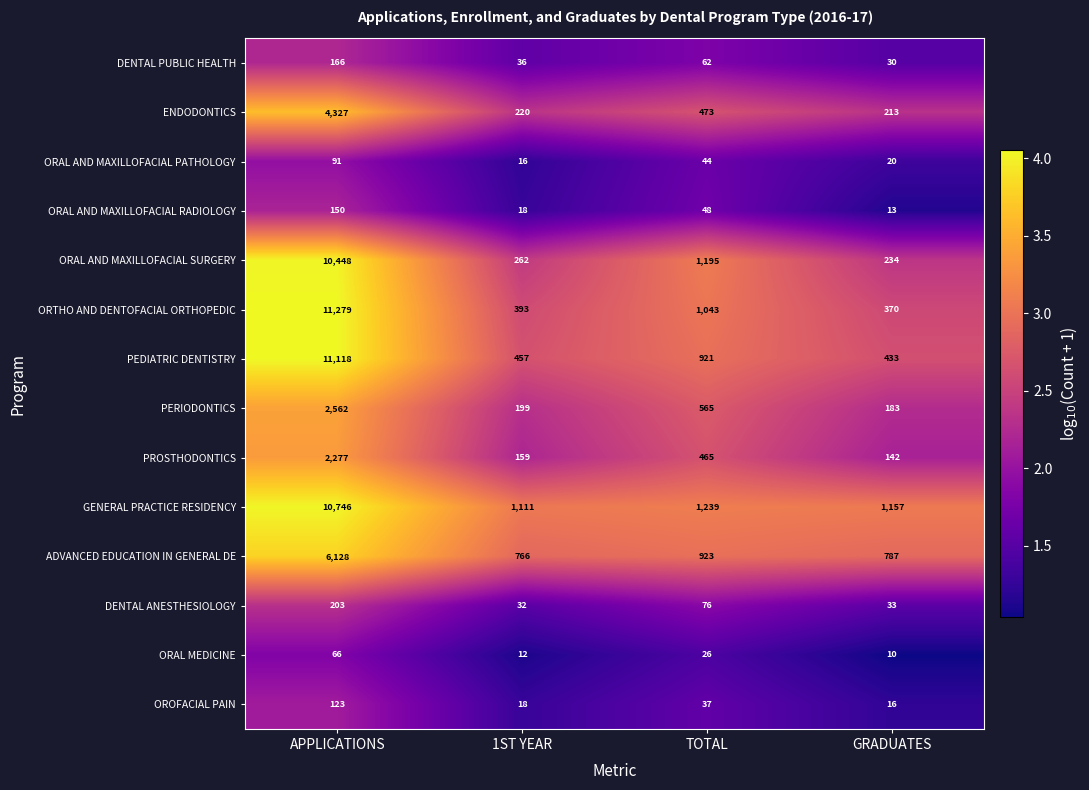

Which series has the largest total across all categories?

GENERAL PRACTICE RESIDENCY